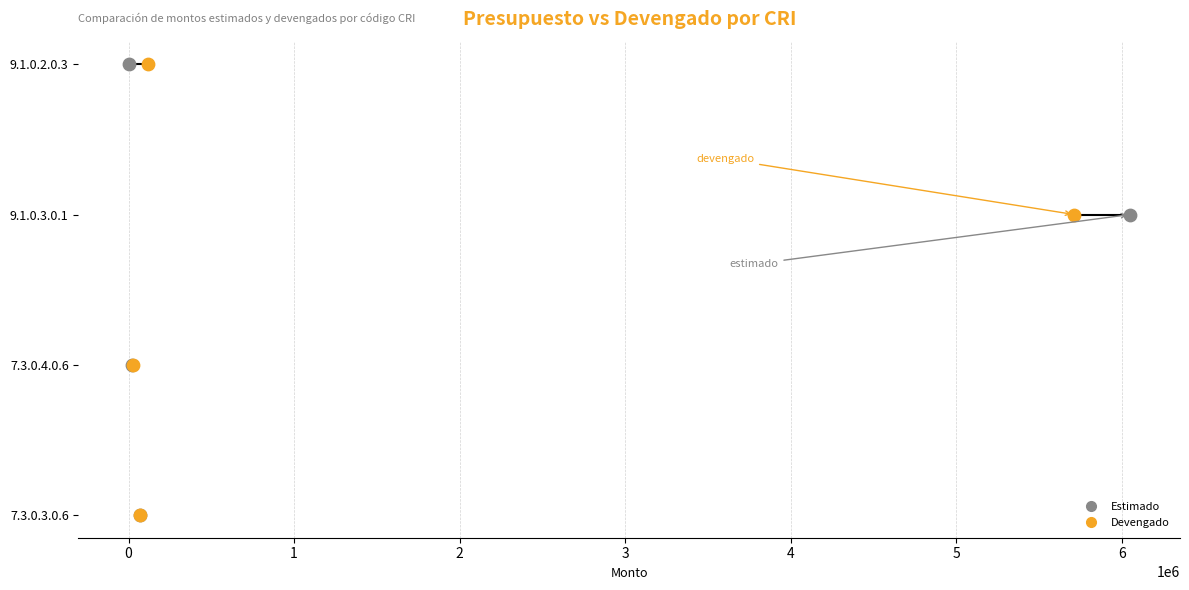

Which series contains the highest Y value?

Estimado